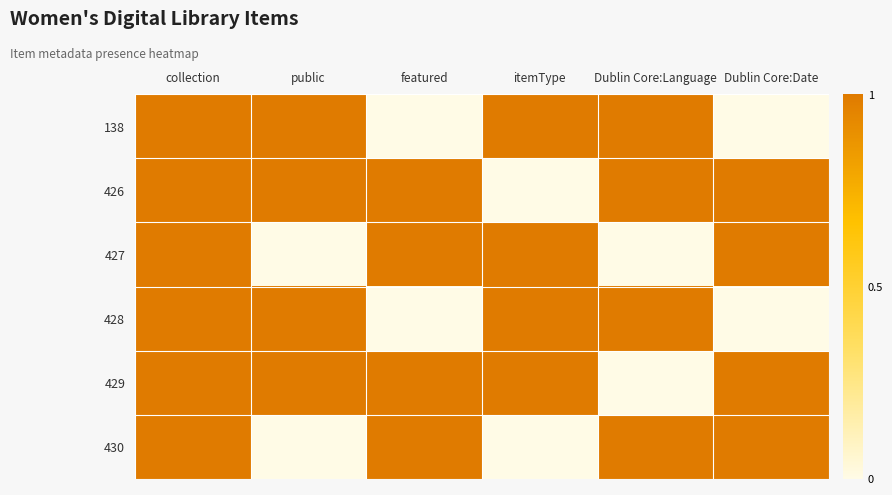

Reading left to right, list all the values displayed in this chart.

138: collection=1	public=1	featured=0	itemType=1	Dublin Core:Language=1	Dublin Core:Date=0
426: collection=1	public=1	featured=1	itemType=0	Dublin Core:Language=1	Dublin Core:Date=1
427: collection=1	public=0	featured=1	itemType=1	Dublin Core:Language=0	Dublin Core:Date=1
428: collection=1	public=1	featured=0	itemType=1	Dublin Core:Language=1	Dublin Core:Date=0
429: collection=1	public=1	featured=1	itemType=1	Dublin Core:Language=0	Dublin Core:Date=1
430: collection=1	public=0	featured=1	itemType=0	Dublin Core:Language=1	Dublin Core:Date=1